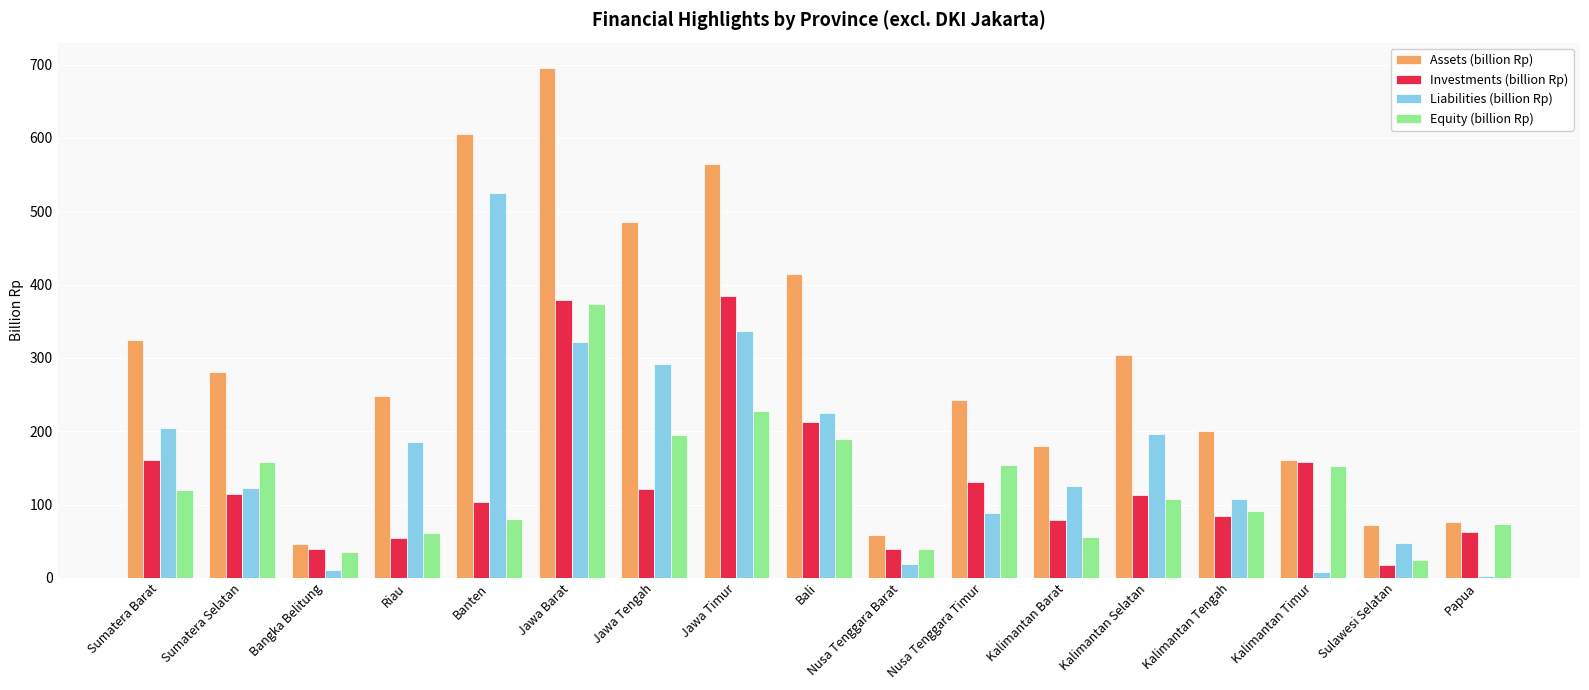

What is the total value across all series at Kalimantan Timur?

477.9